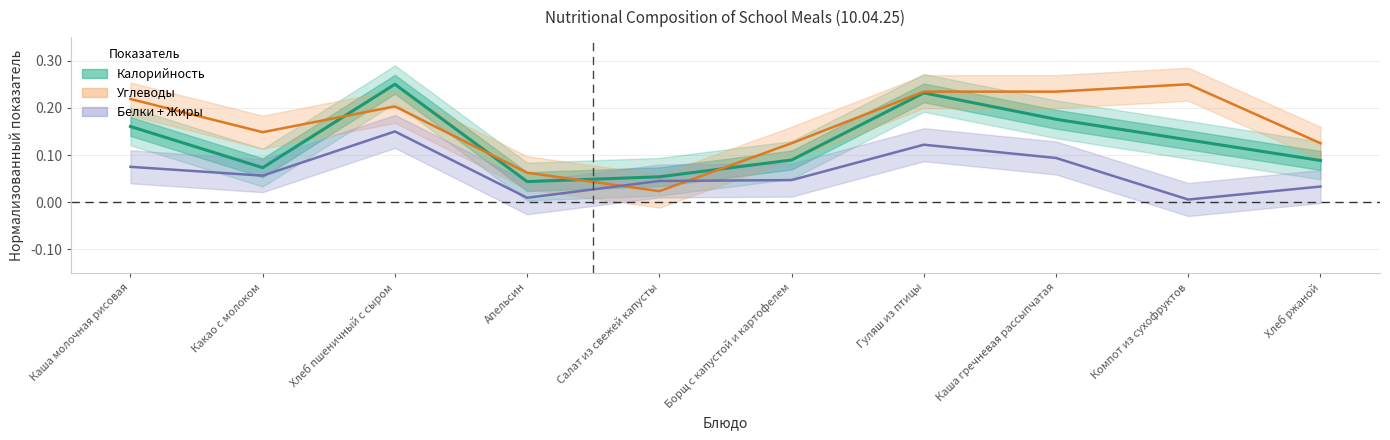

In Калорийность, how many points are lower than both neighbors (excluding endpoints)?

2